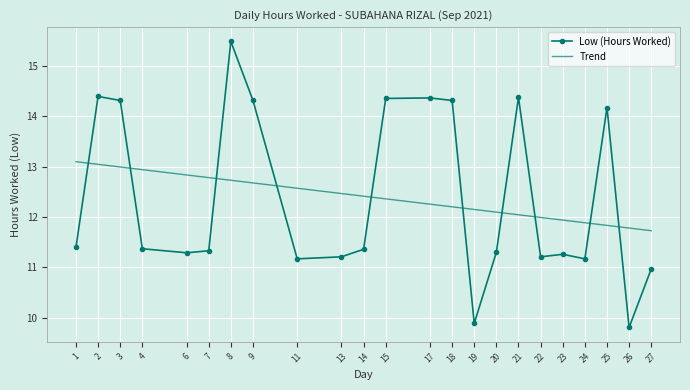

The value at 14 is 11.4. True or false?

True